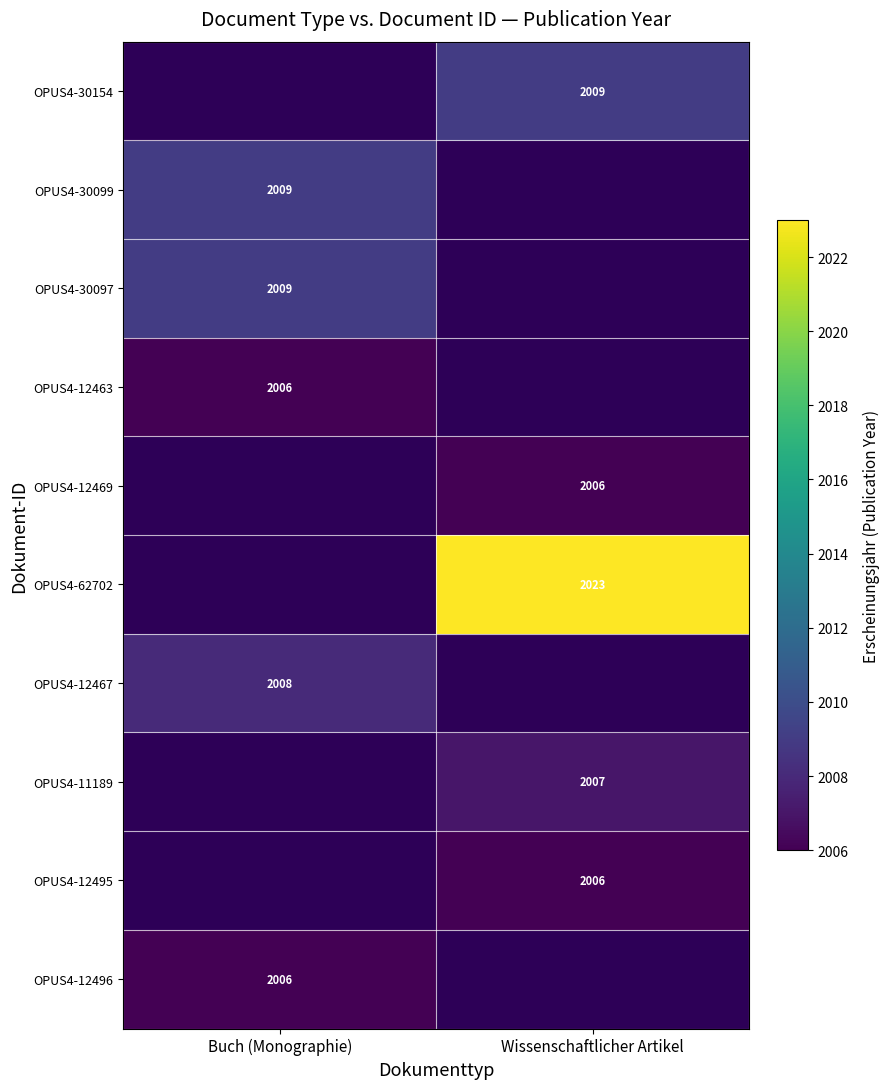

The value of OPUS4-12495 at Wissenschaftlicher Artikel is 2848. True or false?

False